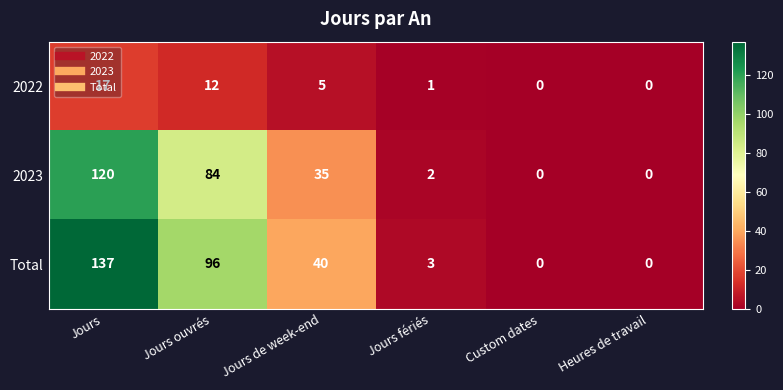

What is the maximum value shown in the chart?

137